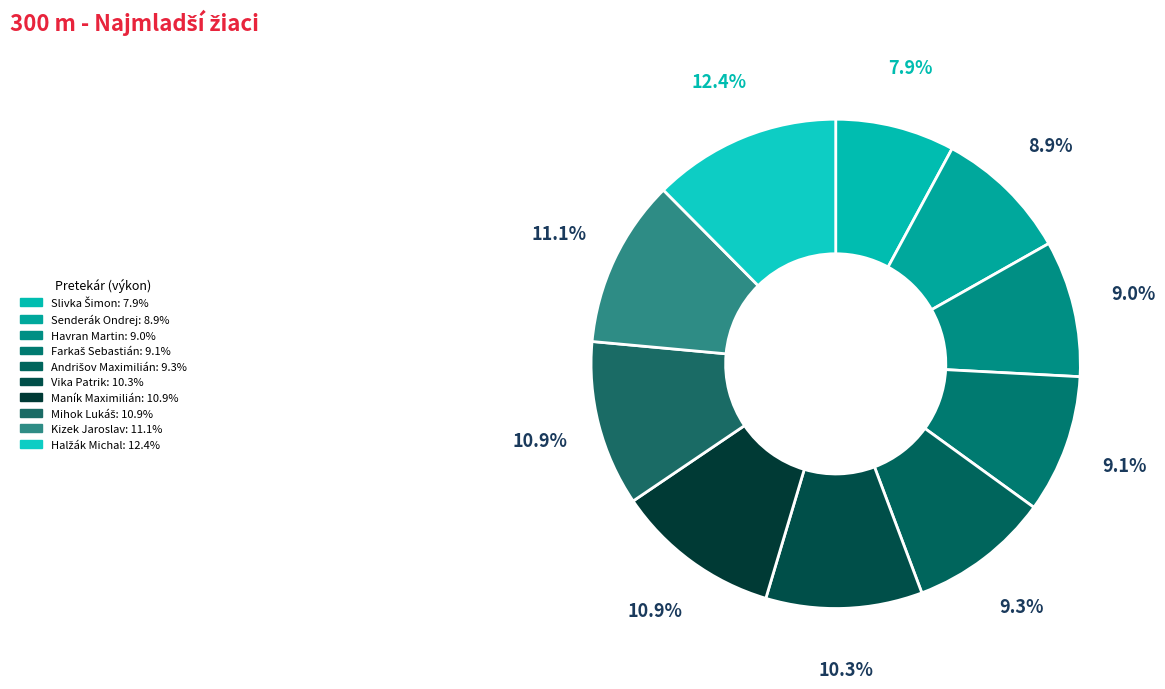

To the nearest percent, what percentage of the pie is Mihok Lukáš?

11%